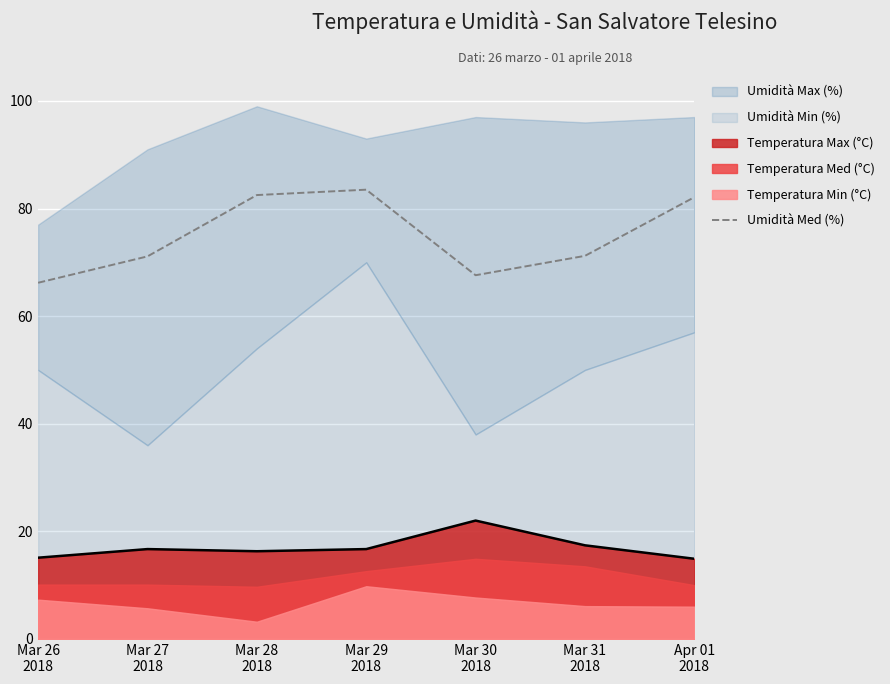

True or false: Umidità Med (%) and Temperatura Max (°C) intersect in this chart.

False